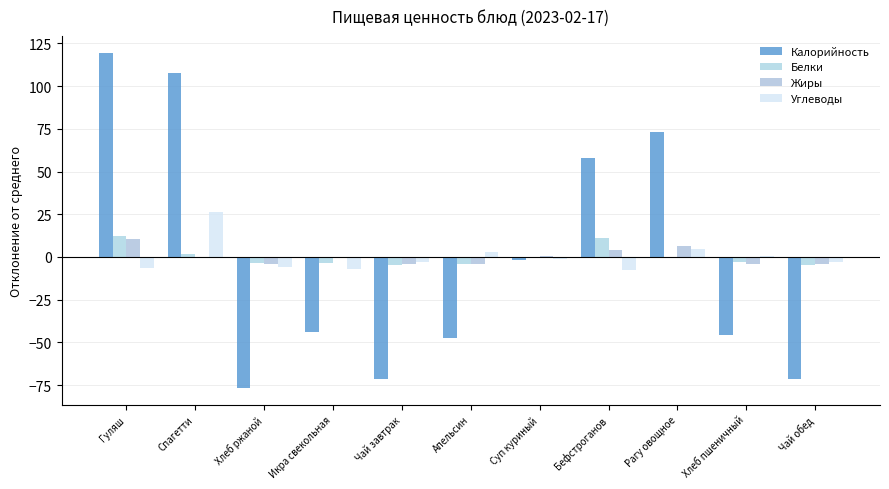

What is the greatest value displayed?

119.5